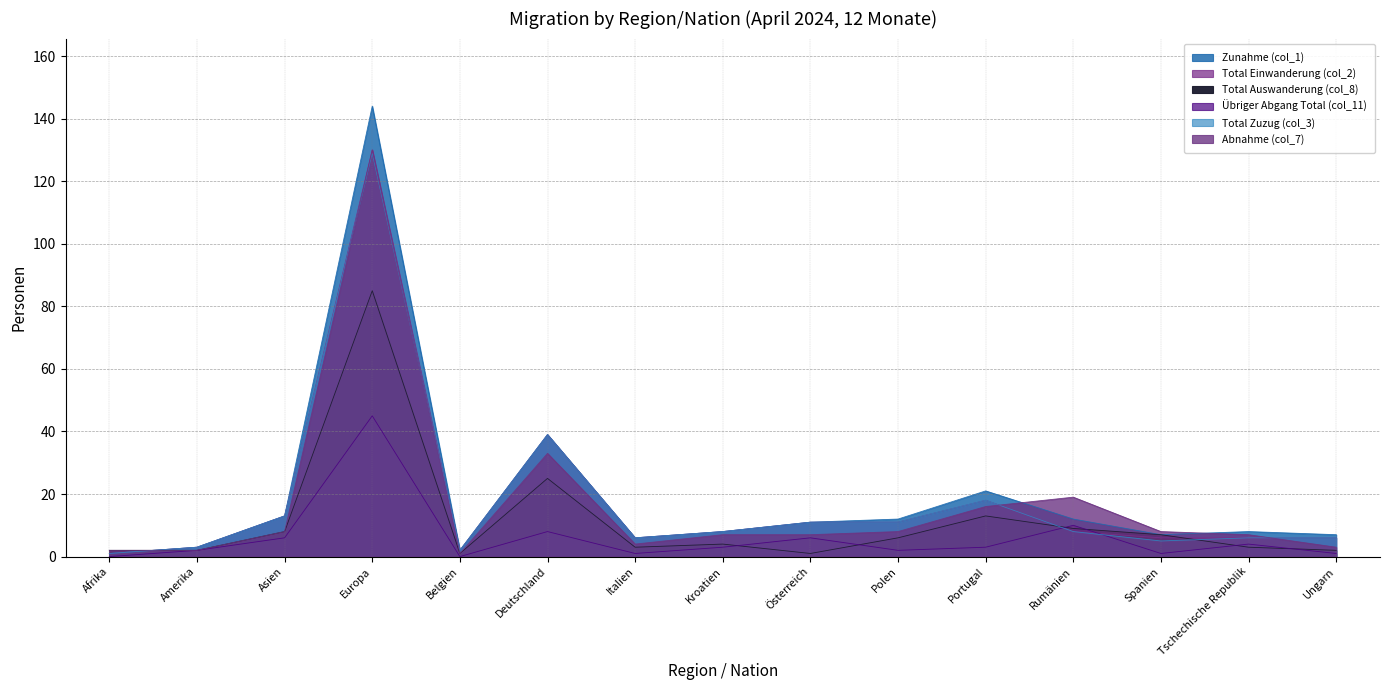

True or false: Total Auswanderung (col_8) has more than 1 points higher than both neighbors.

True